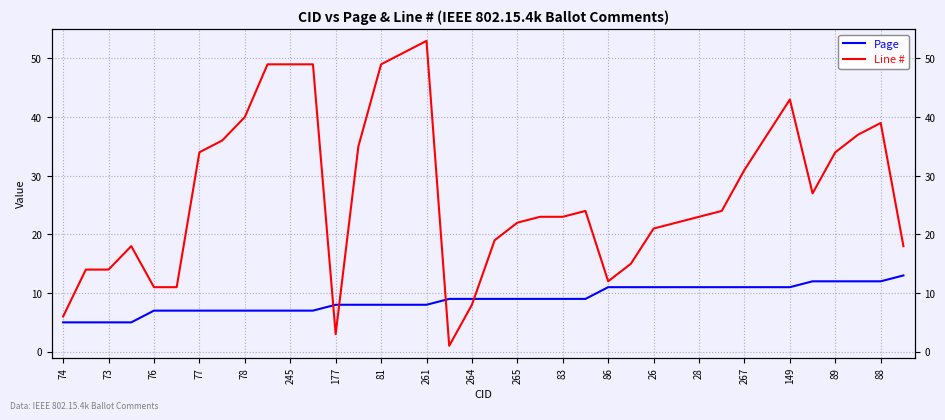

What is the average value of the Page series?

9